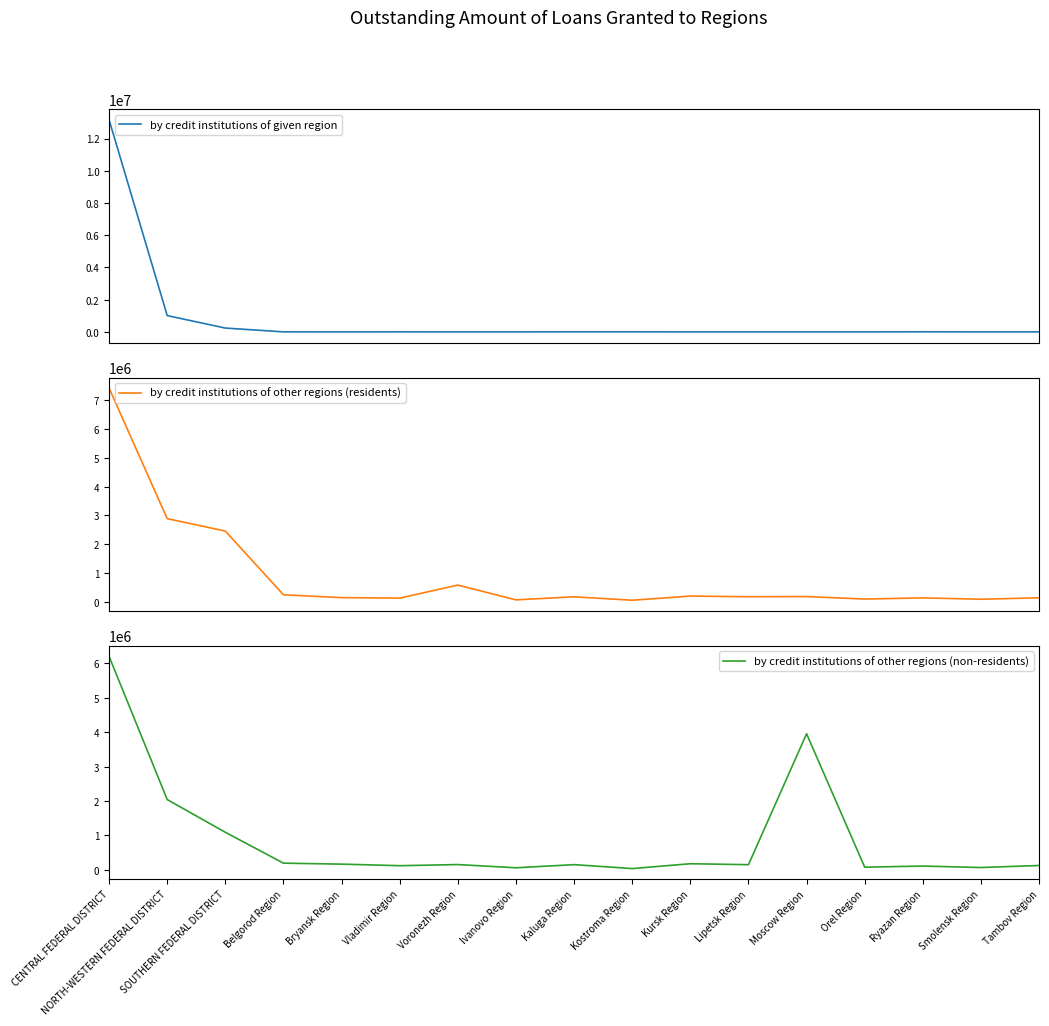

Where is the first local maximum for by credit institutions of other regions (residents)?

Voronezh Region